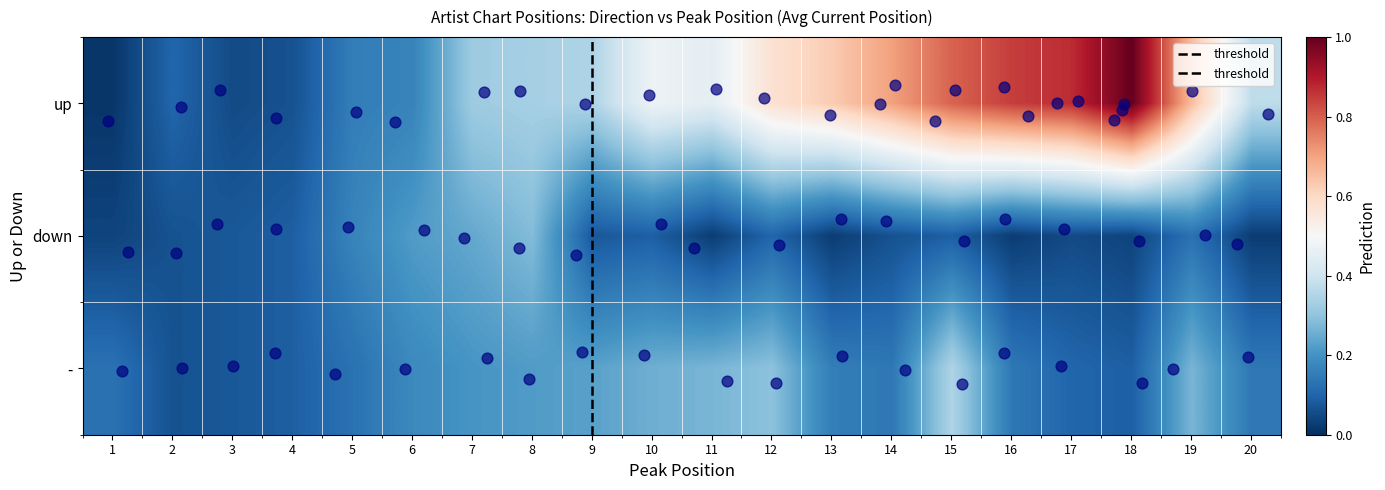

Which series has the largest total across all categories?

up